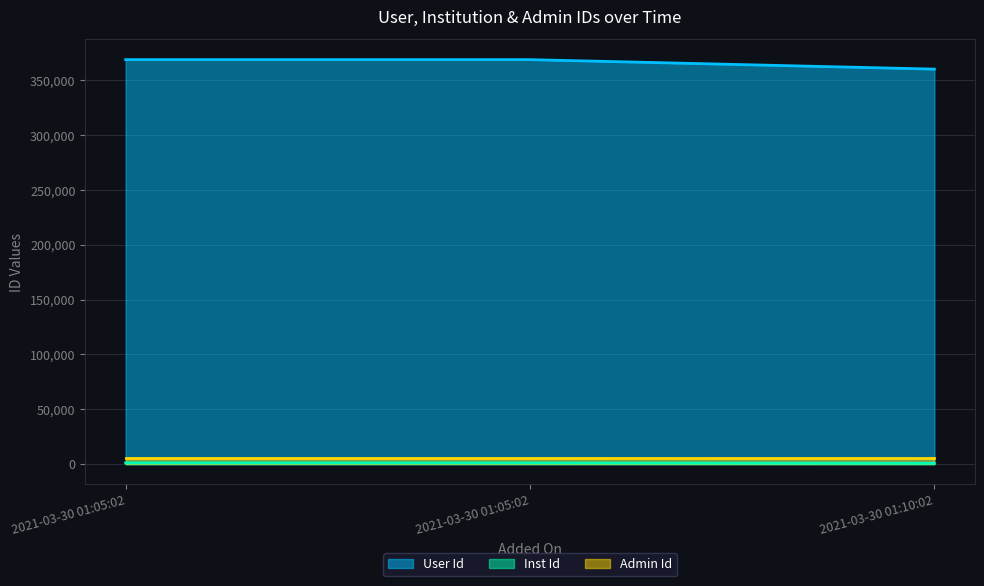

Which series has the largest total across all categories?

User Id